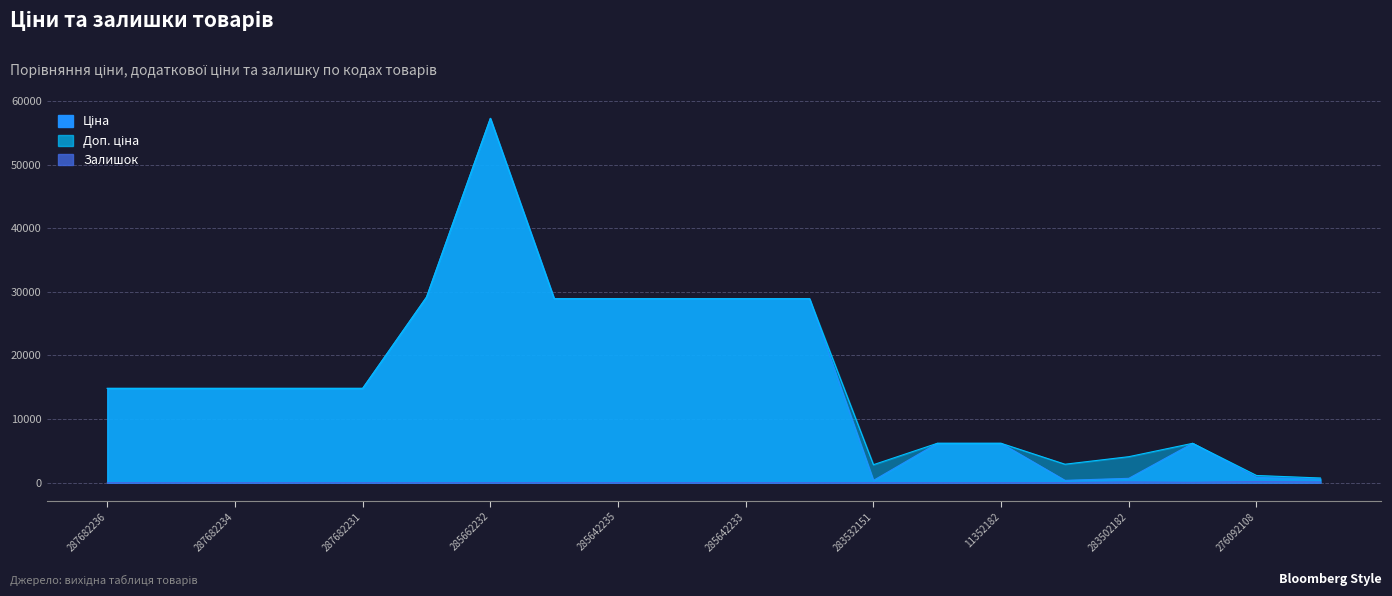

How many points are higher than both their immediate neighbors (excluding endpoints)?

2